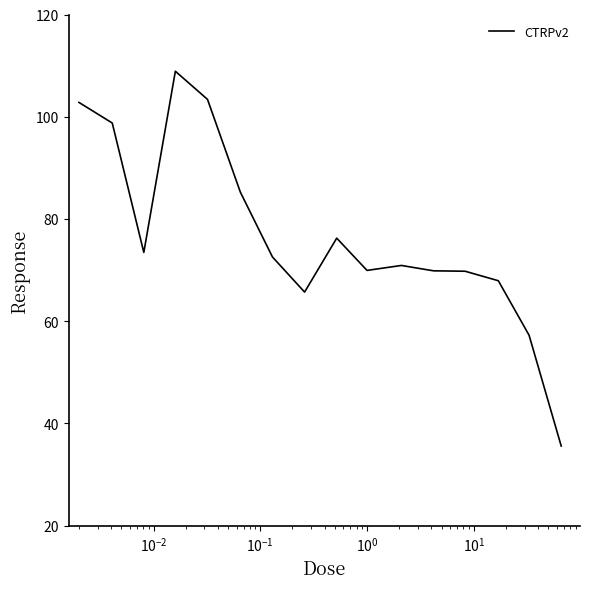

What is the maximum value shown in the chart?

108.9